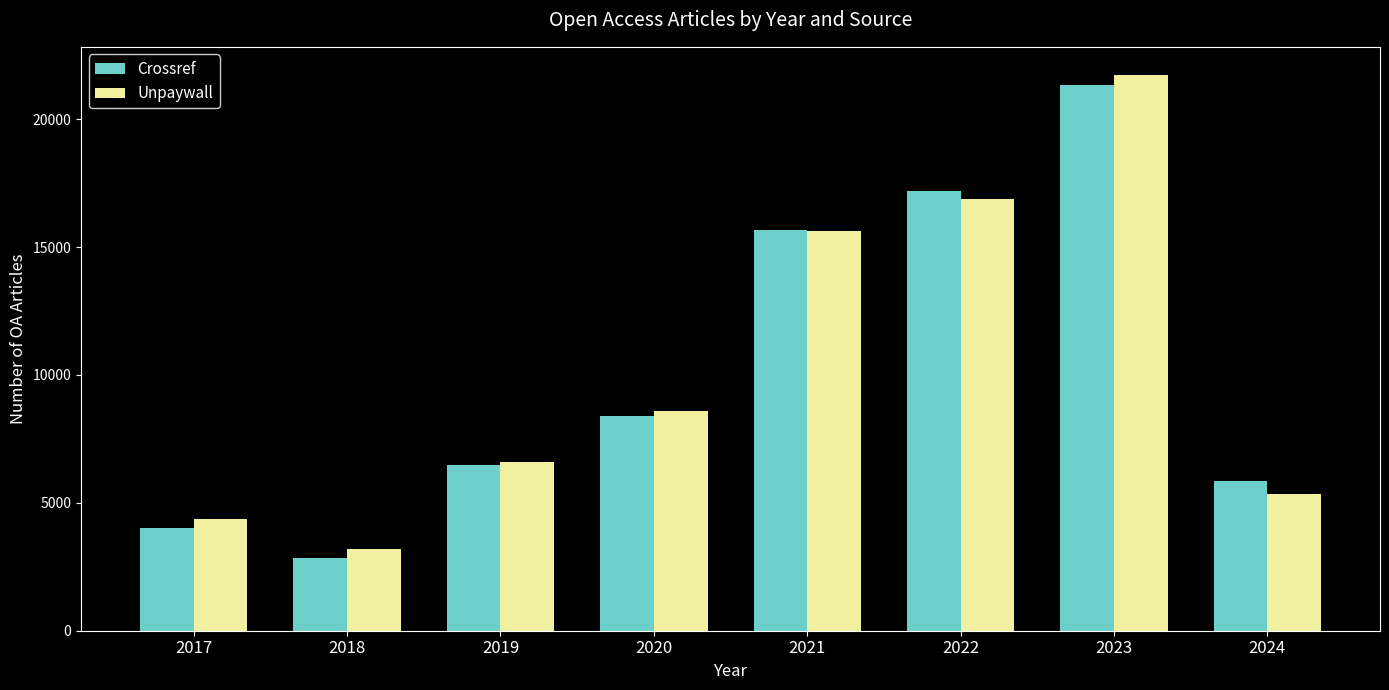

True or false: Crossref has a value of 4002 at 2017.

True